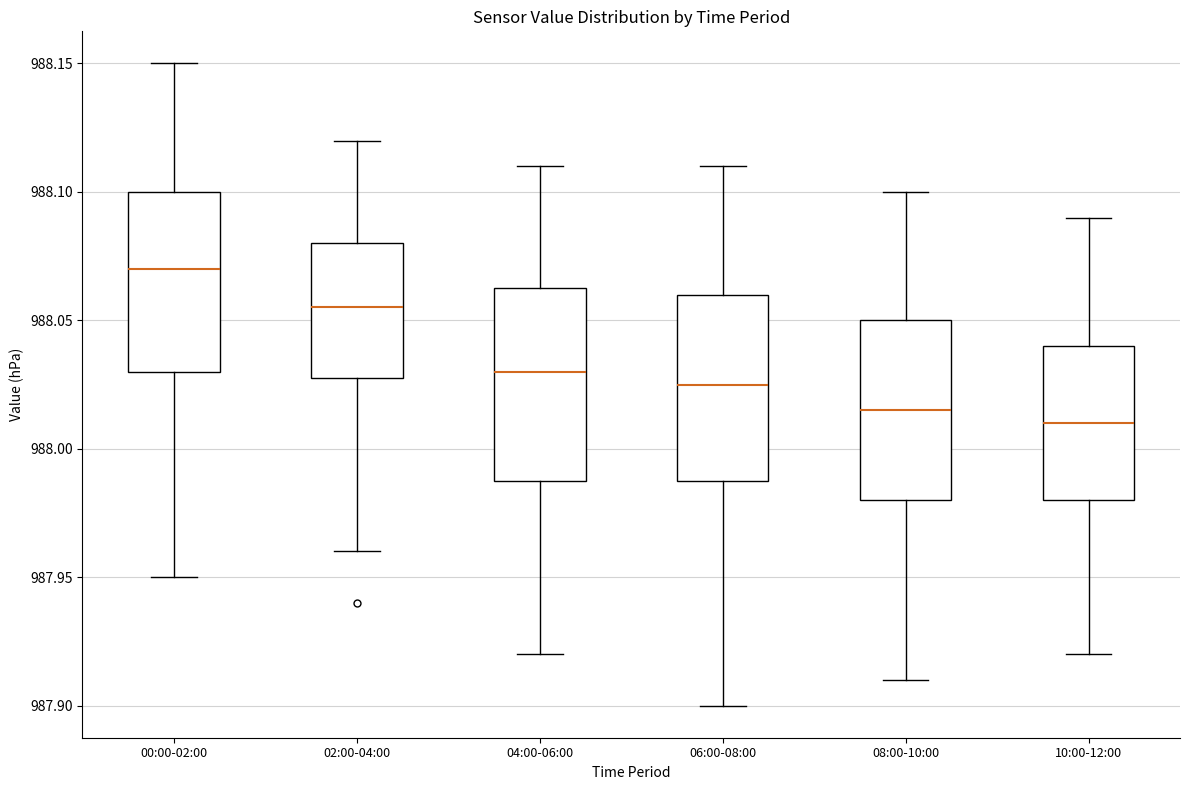

Which box's median line is the highest?

00:00-02:00